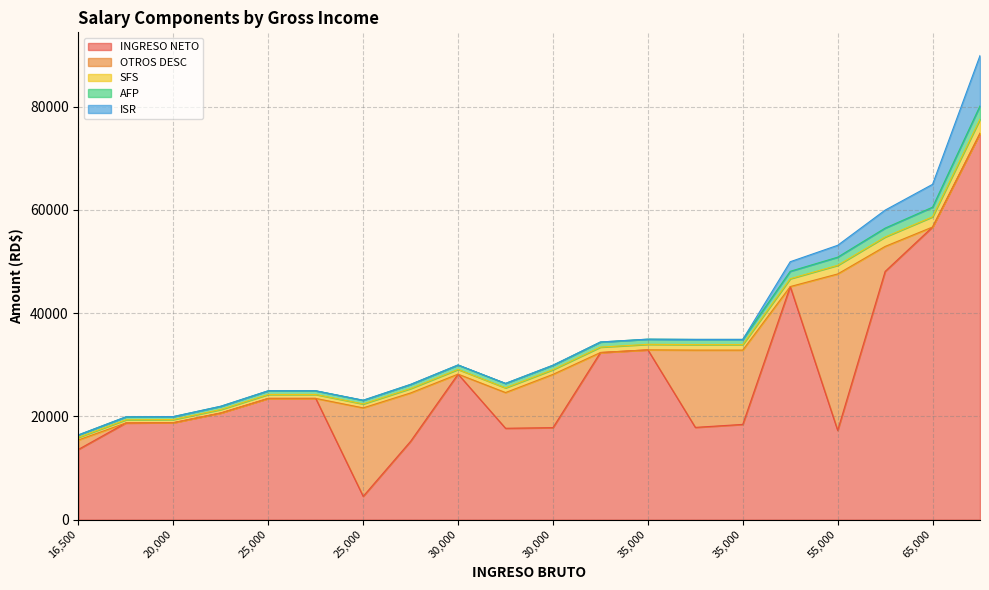

Reading left to right, what are all the values shown in this chart?

INGRESO NETO: 65000=56705.9	30000=17829.2	30000=17710.9	22000=20674.8	35000=32906.5	30000=28202.0	35000=17881.6	55000=17291.2	25000=23497.5	16500=13618.9	25000=4519.1	25000=23497.5	28000=15190.7	20000=18743.0	34500=32386.0	50000=45166.0	20000=18793.0	35000=18460.3	90000=74852.9	60000=48096.3
OTROS DESC: 65000=0.0	30000=10322.8	30000=6920.2	22000=0.0	35000=0.0	30000=0.0	35000=14974.9	55000=30315.5	25000=0.0	16500=1831.0	25000=17142.9	25000=0.0	28000=9364.1	20000=0.0	34500=0.0	50000=0.0	20000=0.0	35000=14396.2	90000=0.0	60000=4846.0
SFS: 65000=1976.0	30000=912.0	30000=912.0	22000=668.8	35000=1064.0	30000=912.0	35000=1064.0	55000=1672.0	25000=760.0	16500=501.6	25000=760.0	25000=760.0	28000=851.2	20000=608.0	34500=1048.8	50000=1520.0	20000=608.0	35000=1064.0	90000=2736.0	60000=1824.0
AFP: 65000=1865.5	30000=861.0	30000=861.0	22000=631.4	35000=1004.5	30000=861.0	35000=1004.5	55000=1578.5	25000=717.5	16500=473.6	25000=717.5	25000=717.5	28000=803.6	20000=574.0	34500=990.1	50000=1435.0	20000=574.0	35000=1004.5	90000=2583.0	60000=1722.0
ISR: 65000=4427.6	30000=0.0	30000=0.0	22000=0.0	35000=0.0	30000=0.0	35000=0.0	55000=2302.4	25000=0.0	16500=0.0	25000=0.0	25000=0.0	28000=0.0	20000=0.0	34500=0.0	50000=1854.0	20000=0.0	35000=0.0	90000=9753.1	60000=3486.7